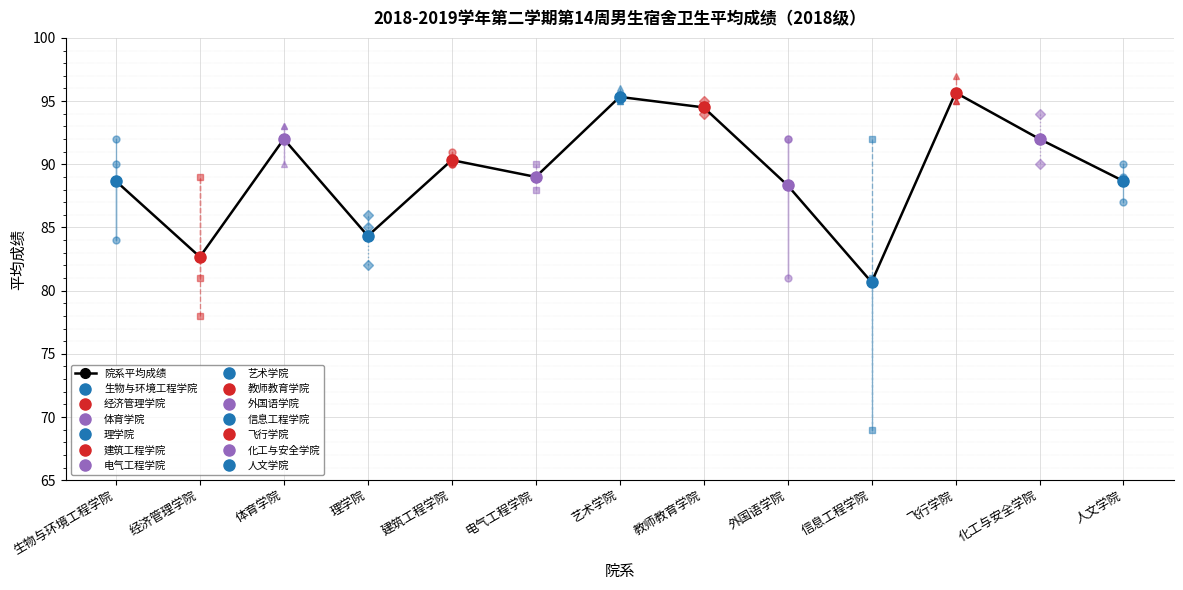

Which category has the highest value across all series?

飞行学院